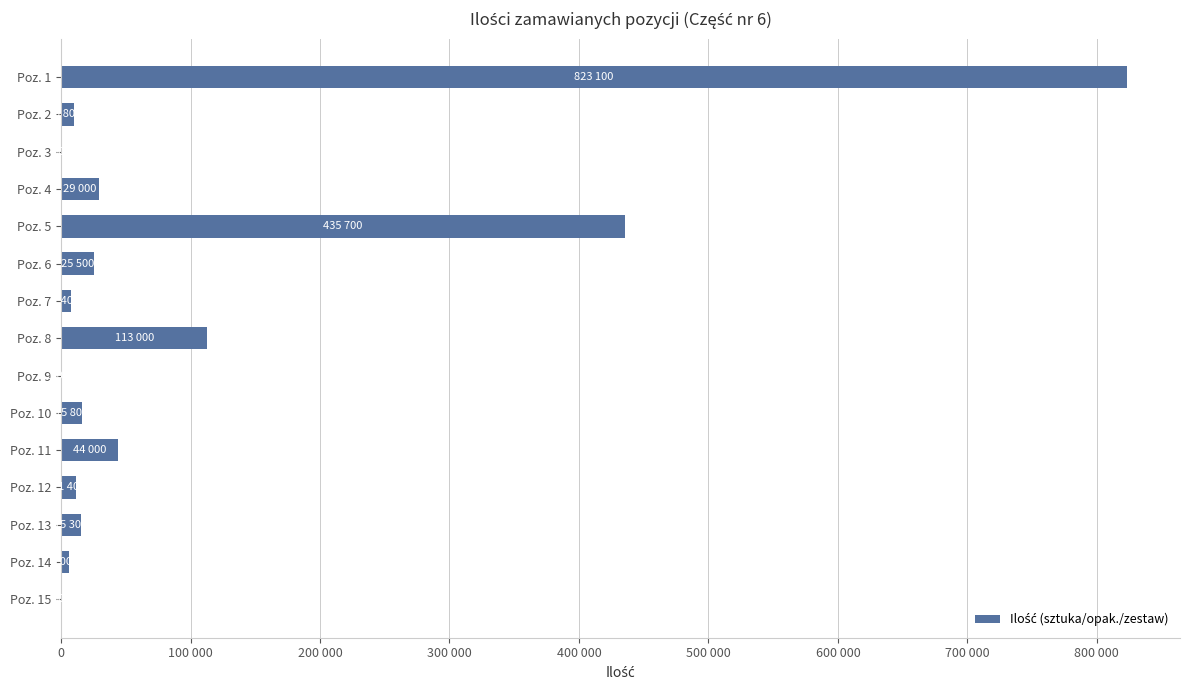

Are the bars horizontal?

Yes